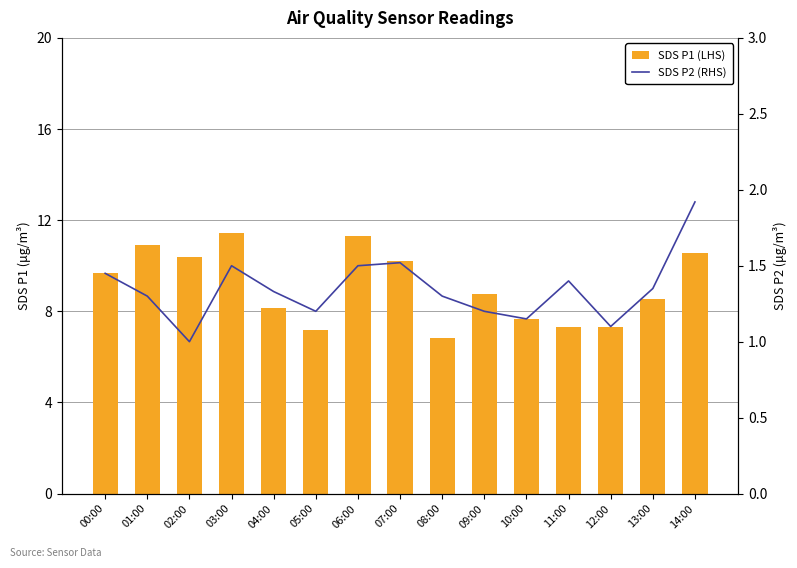

How many data points in SDS P1 (LHS) are above 8?

10